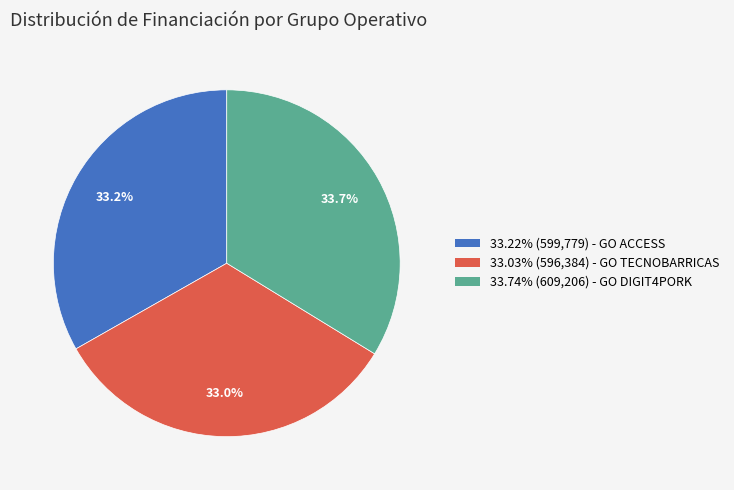

Is there a majority slice in this chart?

No